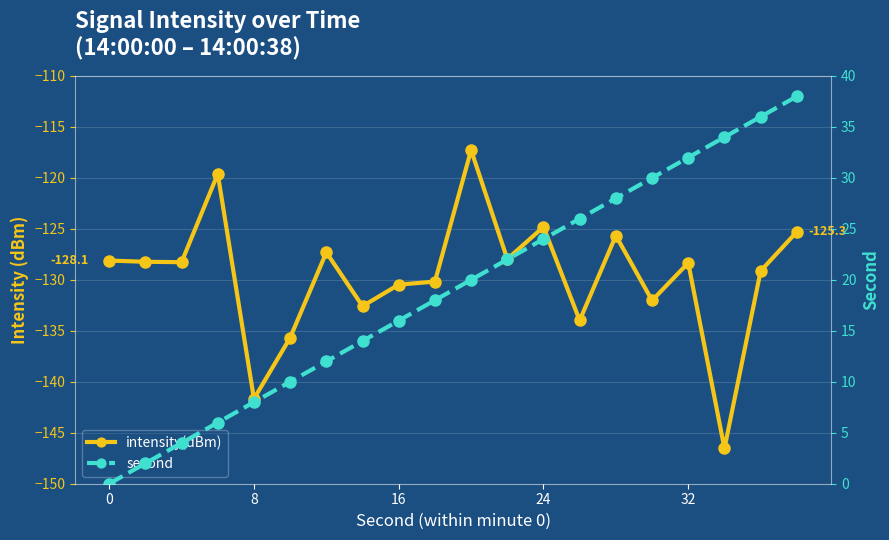

Reading left to right, transcribe all the data shown in this chart.

intensity(dBm): -128.1	-128.2	-128.3	-119.6	-141.7	-135.7	-127.3	-132.6	-130.5	-130.2	-117.3	-128.0	-124.8	-134.0	-125.7	-132.0	-128.3	-146.5	-129.1	-125.3
second: 0.0	2.0	4.0	6.0	8.0	10.0	12.0	14.0	16.0	18.0	20.0	22.0	24.0	26.0	28.0	30.0	32.0	34.0	36.0	38.0